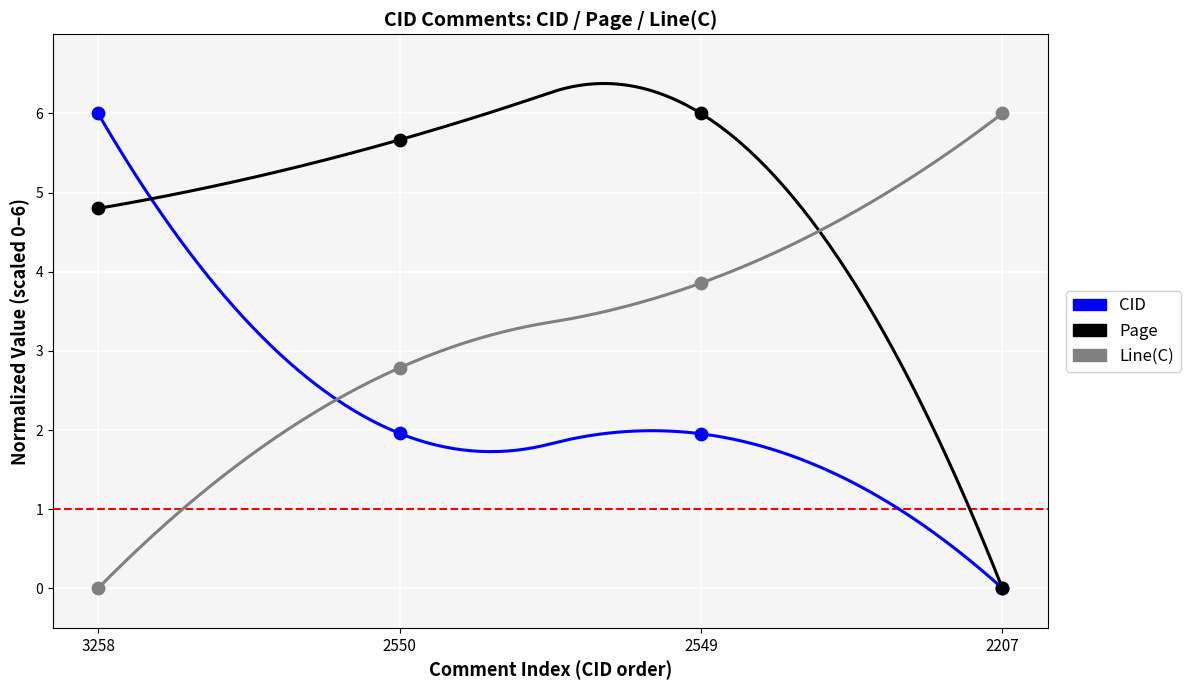

Across all series, what Y value is closest to 3?

2.8